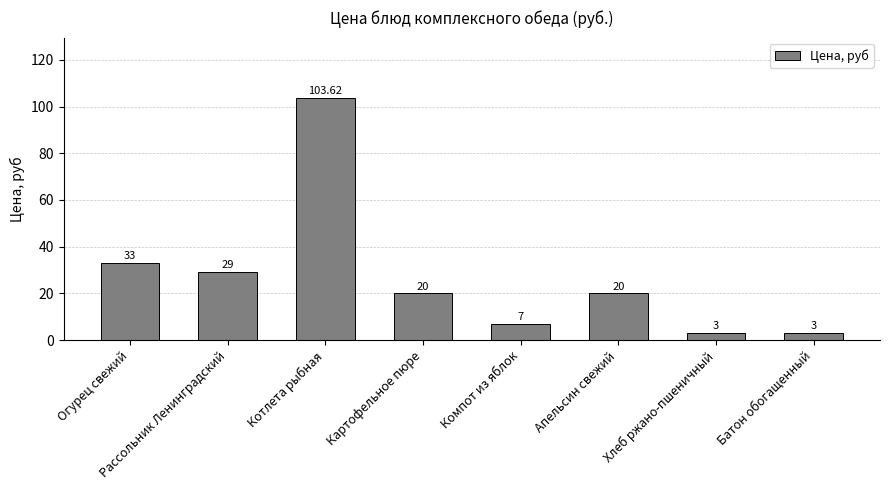

What is the change in value from Огурец свежий to Рассольник Ленинградский?

-4.0